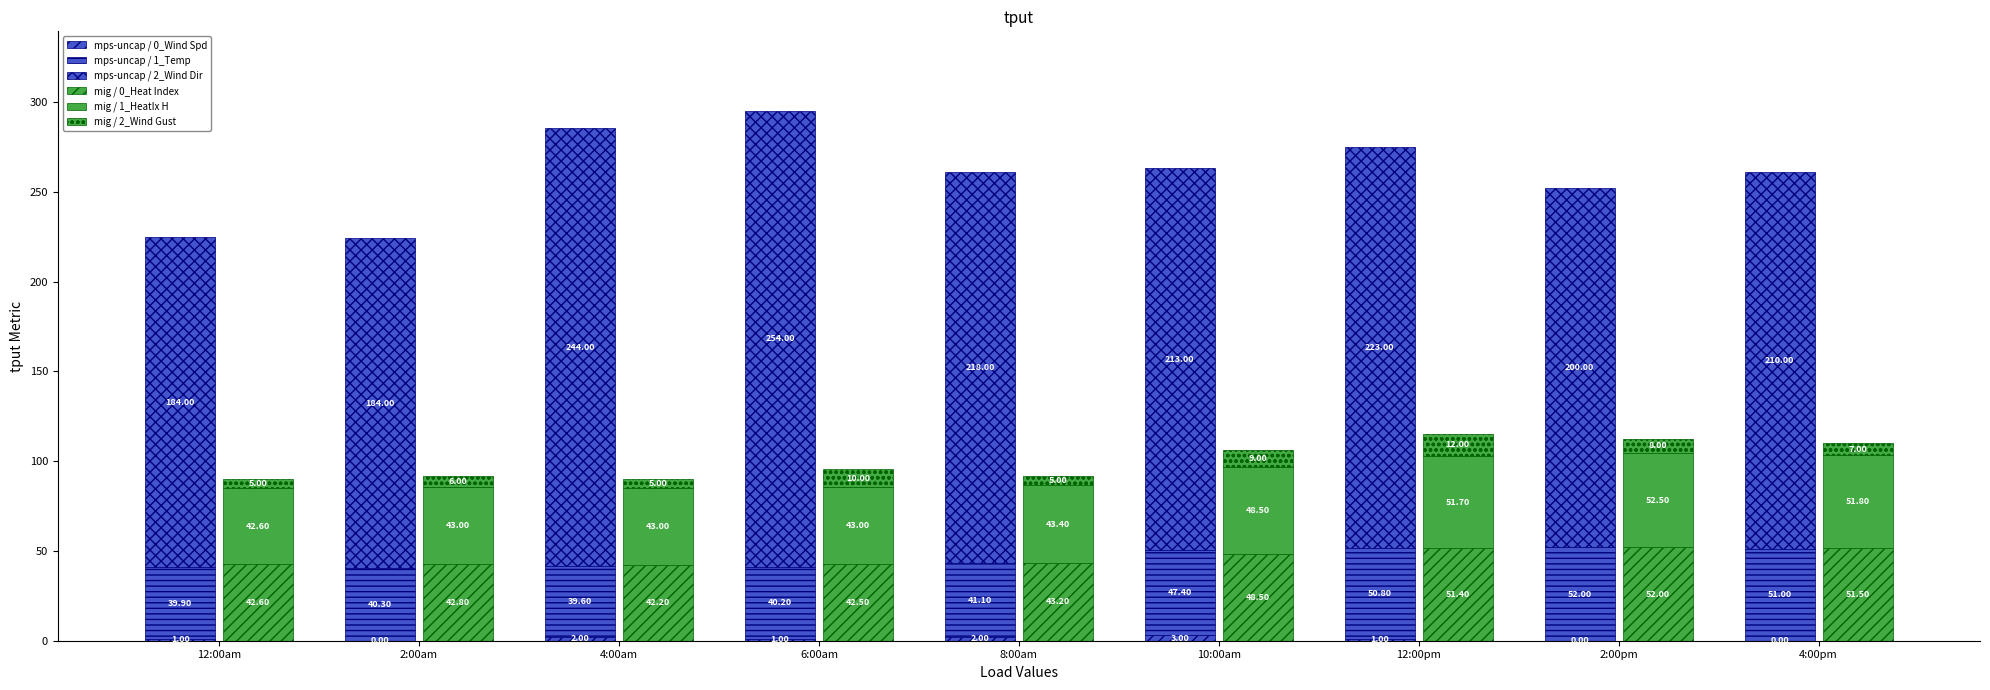

What is the difference between the maximum and second lowest values in the mig / 2_Wind Gust series?

7.0